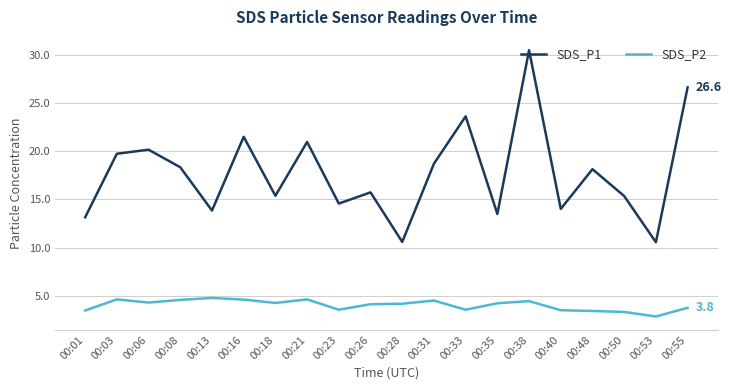

Between 00:01 and 00:21, which series saw the biggest shift?

SDS_P1